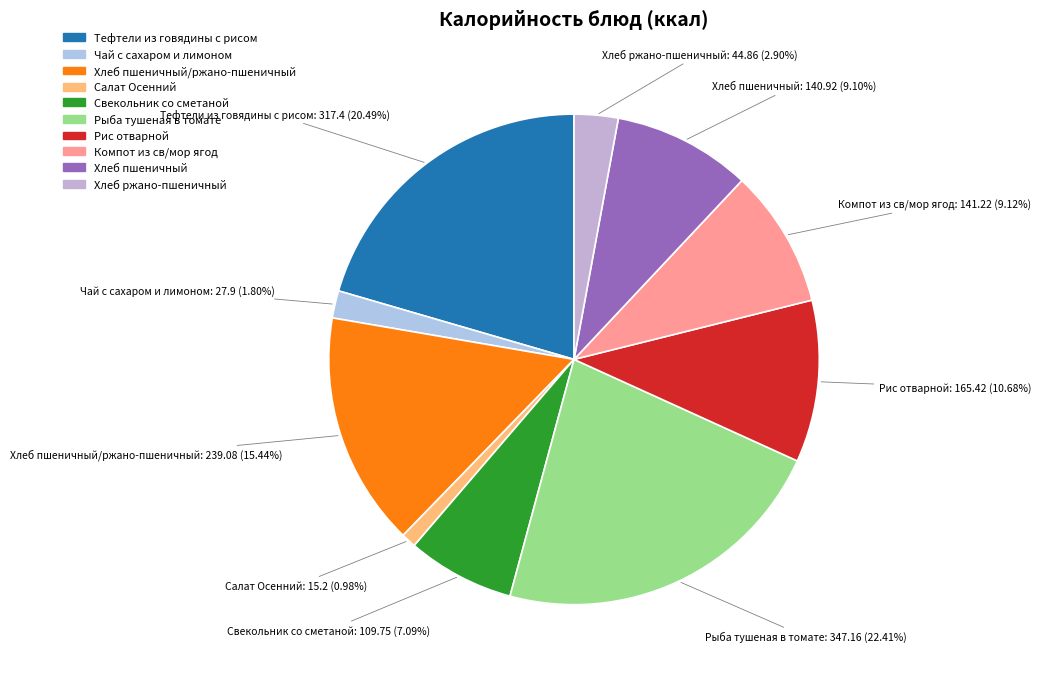

Combined, do Рыба тушеная в томате and Компот из св/мор ягод account for over 50%?

No